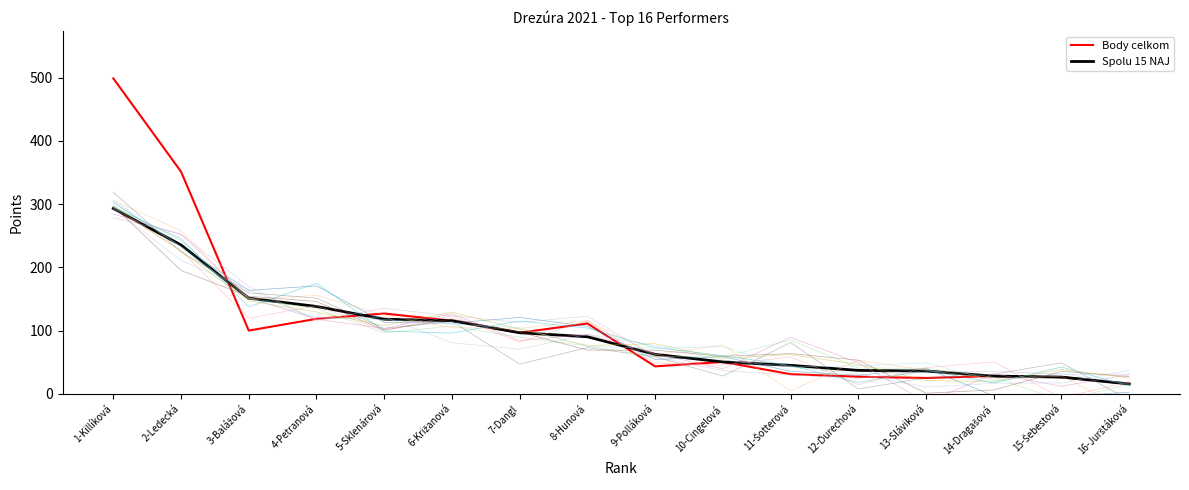

At 2-Ledecká, list the series in order from largest to smallest.

Body celkom, Spolu 15 NAJ